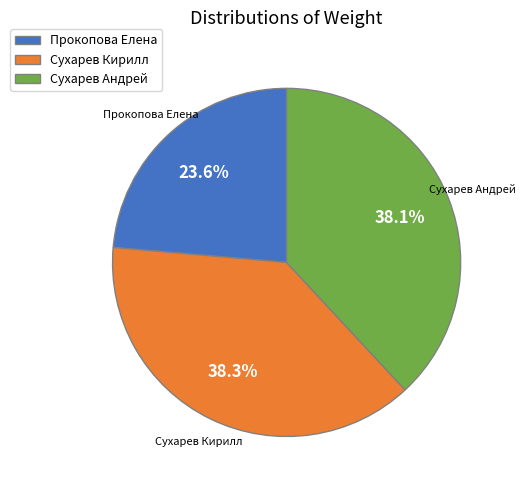

Is there any slice that represents more than half of the pie?

No